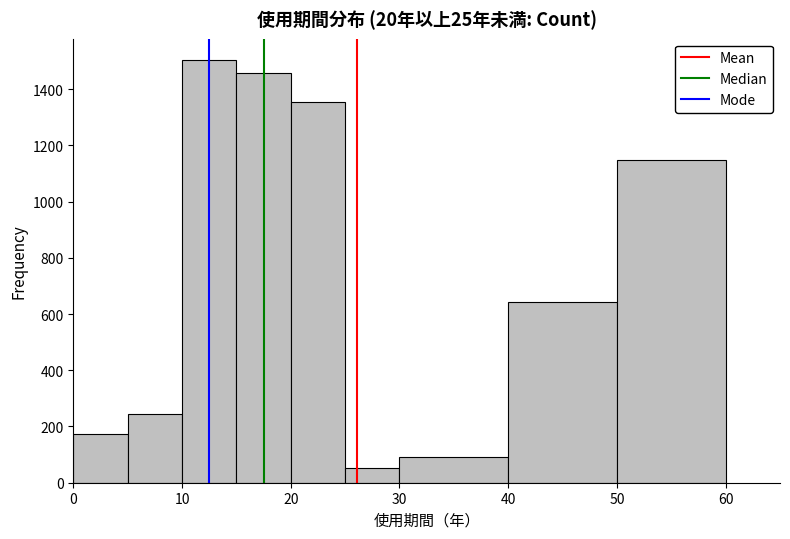

Reading left to right, list every bar in this chart as the range it spans on the x-axis followed by its height. The values are not printed on the chart, so give them approximately, as read against the axis.

0 to 5: 180
5 to 10: 240
10 to 15: 1500
15 to 20: 1460
20 to 25: 1360
25 to 30: 60
30 to 40: 100
40 to 50: 640
50 to 60: 1140